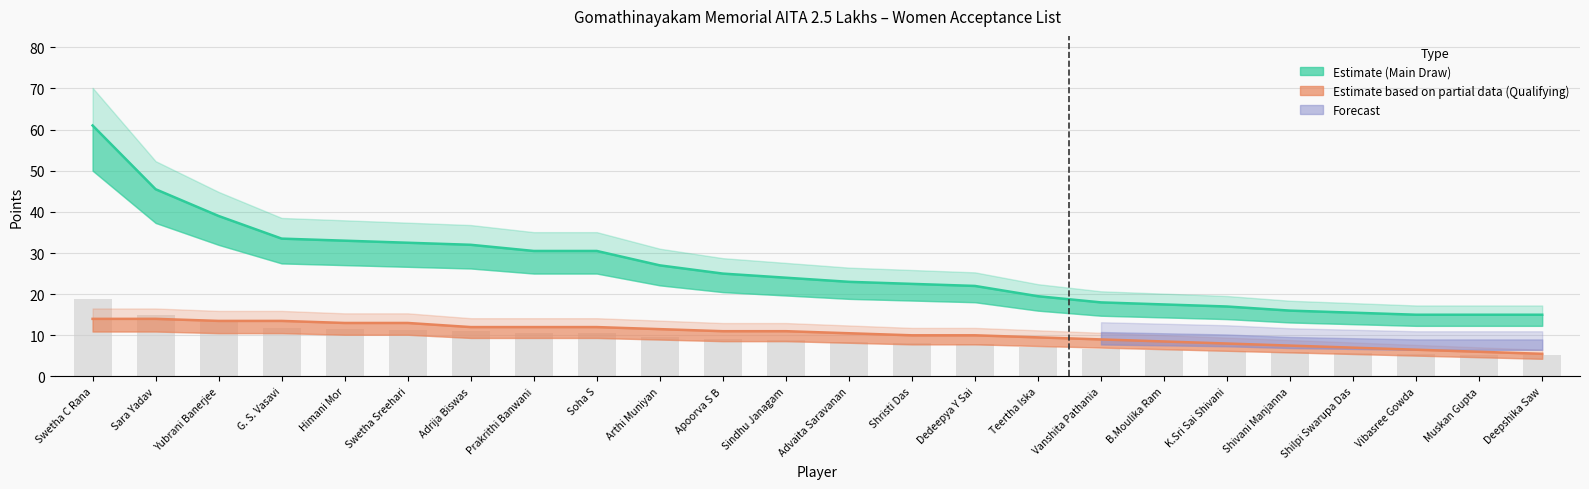

What is the highest value of the Main Draw Points series?

61.0